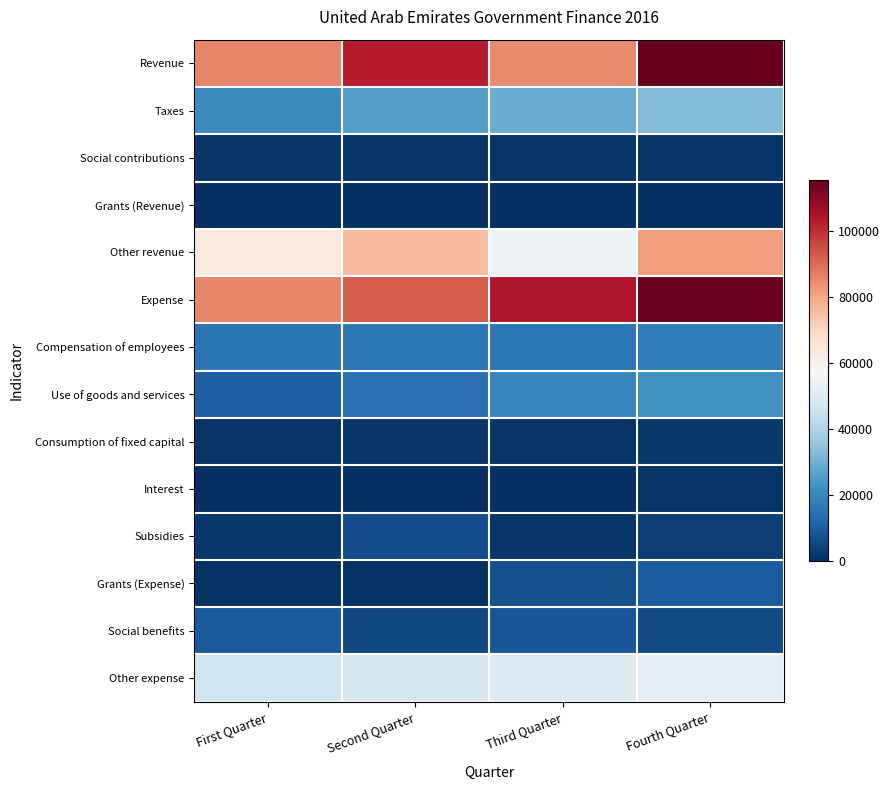

Reading right to left, list all the values displayed in this chart.

Revenue: Fourth Quarter=115157.1	Third Quarter=84943.0	Second Quarter=102689.9	First Quarter=85661.7
Taxes: Fourth Quarter=32518.2	Third Quarter=28950.0	Second Quarter=26027.0	First Quarter=21106.9
Social contributions: Fourth Quarter=1104.3	Third Quarter=1176.9	Second Quarter=1183.8	First Quarter=1474.4
Grants (Revenue): Fourth Quarter=0.0	Third Quarter=0.0	Second Quarter=0.0	First Quarter=0.0
Other revenue: Fourth Quarter=81534.6	Third Quarter=54816.1	Second Quarter=75479.0	First Quarter=63080.3
Expense: Fourth Quarter=114421.9	Third Quarter=104188.5	Second Quarter=92605.6	First Quarter=85519.4
Compensation of employees: Fourth Quarter=17545.9	Third Quarter=15750.1	Second Quarter=15775.2	First Quarter=15539.4
Use of goods and services: Fourth Quarter=22844.3	Third Quarter=19942.0	Second Quarter=14812.8	First Quarter=10406.3
Consumption of fixed capital: Fourth Quarter=1814.5	Third Quarter=1172.9	Second Quarter=1535.5	First Quarter=1134.8
Interest: Fourth Quarter=1062.1	Third Quarter=301.8	Second Quarter=434.6	First Quarter=241.7
Subsidies: Fourth Quarter=3280.8	Third Quarter=1551.3	Second Quarter=6403.9	First Quarter=2079.5
Grants (Expense): Fourth Quarter=9668.4	Third Quarter=6940.4	Second Quarter=527.5	First Quarter=458.5
Social benefits: Fourth Quarter=5937.3	Third Quarter=8450.1	Second Quarter=5351.4	First Quarter=9349.7
Other expense: Fourth Quarter=52268.4	Third Quarter=50079.9	Second Quarter=47764.8	First Quarter=46309.5